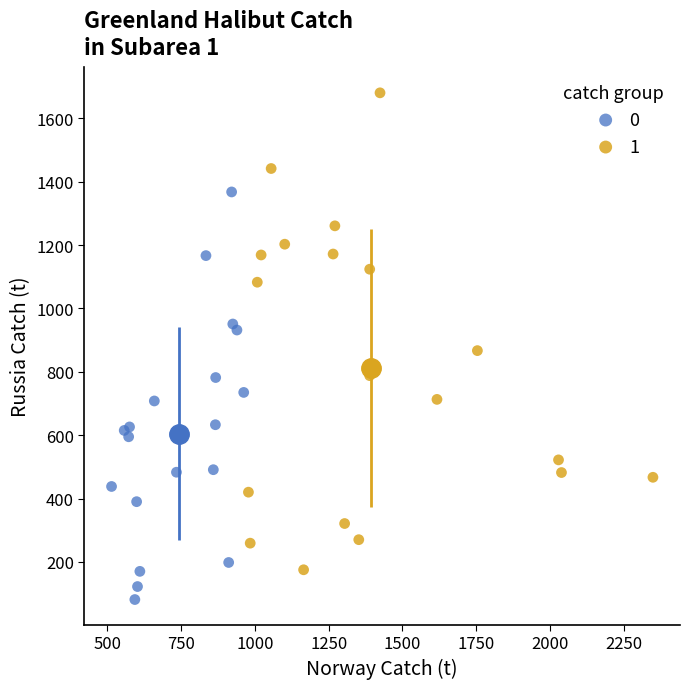

What are all the series names shown in the legend?

0, 1